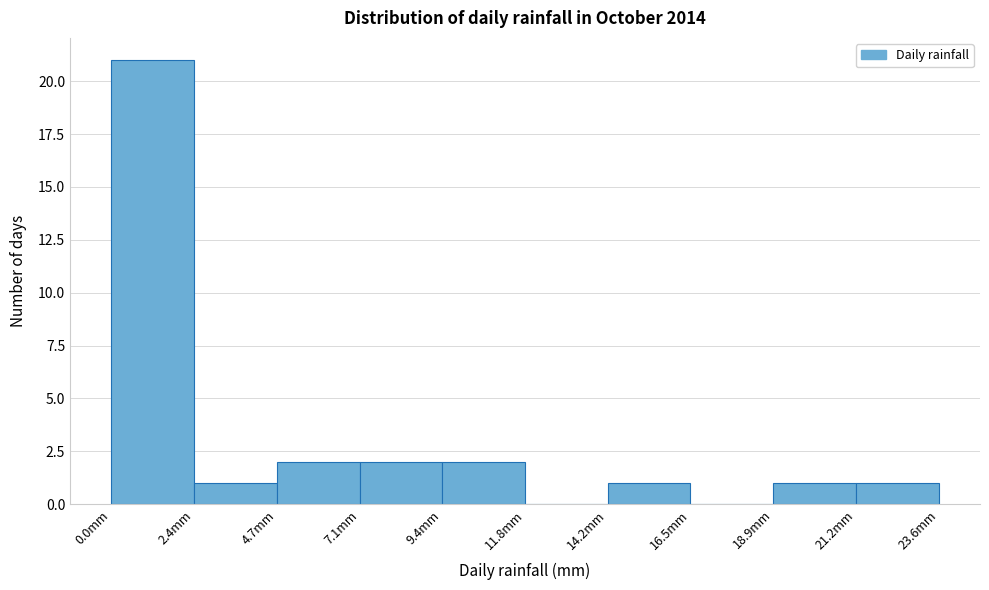

How tall is the bar that spans 19.0 to 21.0 on the x-axis? Neither the bar edges nor the heights are printed on the chart, so give them approximately, as read against the axes.

1